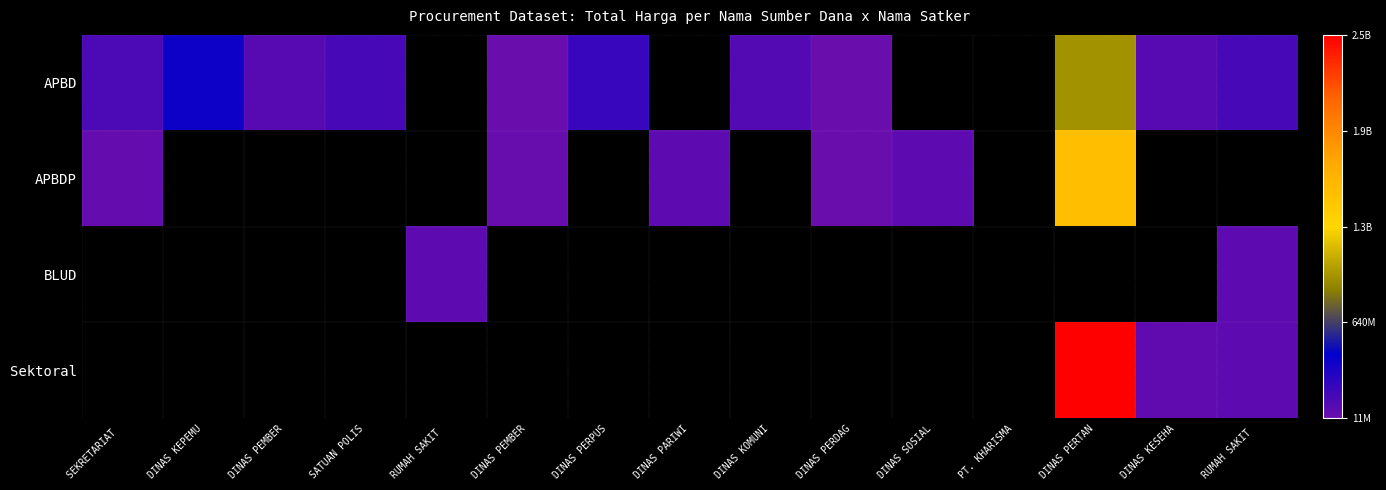

What is the maximum value shown in the chart?

2526621930.0